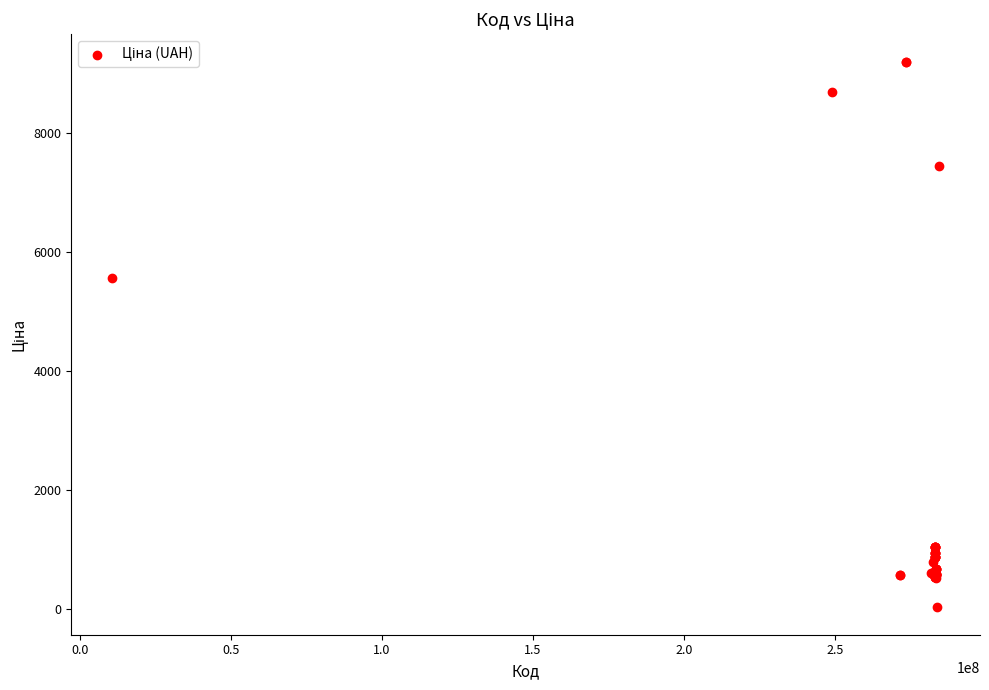

What Y value in the scatter plot is closest to 4614?

5560.3